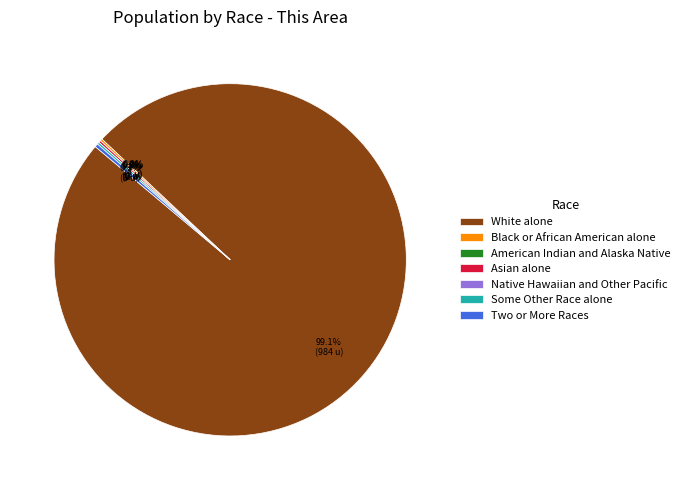

Combined, do White alone and Two or More Races account for over 50%?

Yes